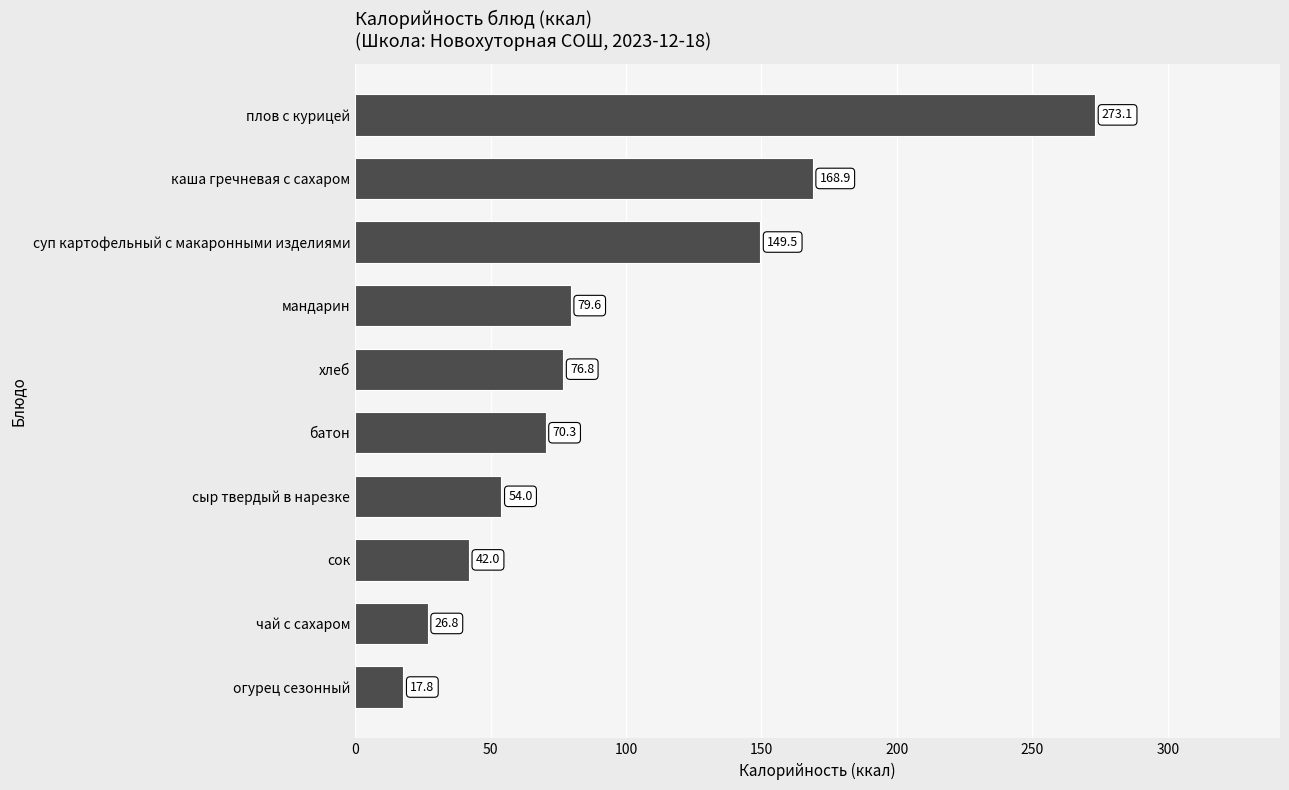

What is the difference between the values at сок and сыр твердый в нарезке?

12.0